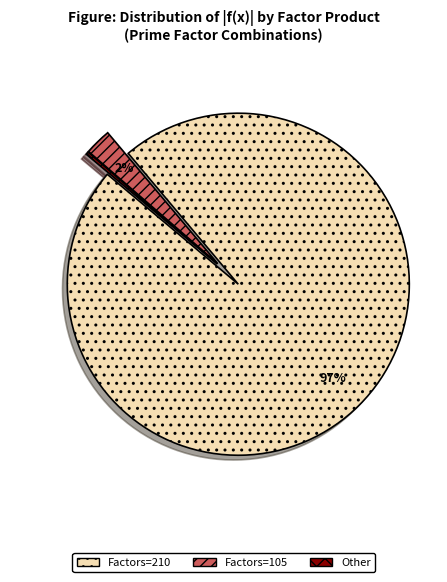

Is there any slice that represents more than half of the pie?

Yes